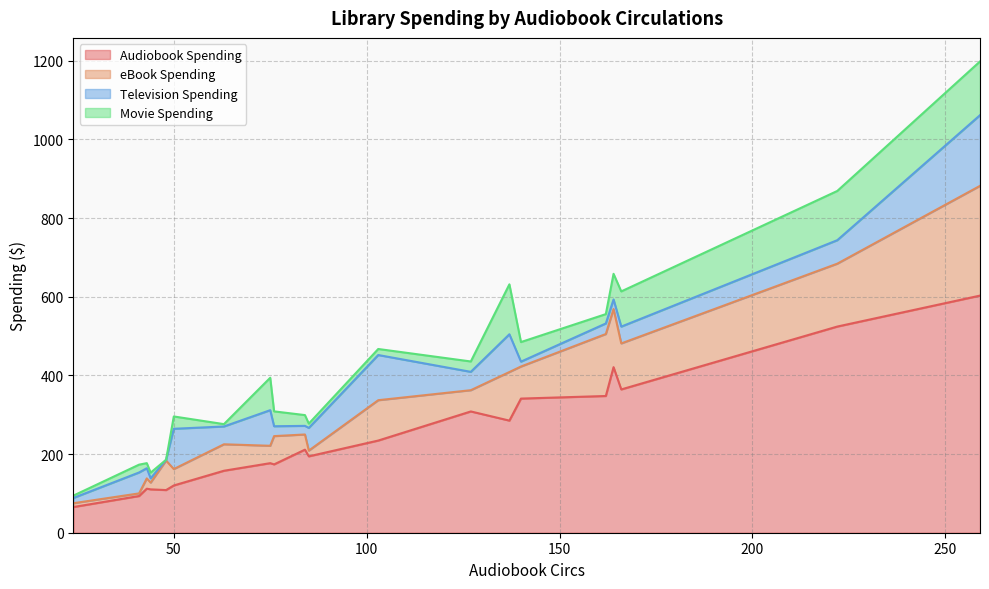

List the series in order of their peak value, highest first.

Audiobook Spending, eBook Spending, Television Spending, Movie Spending